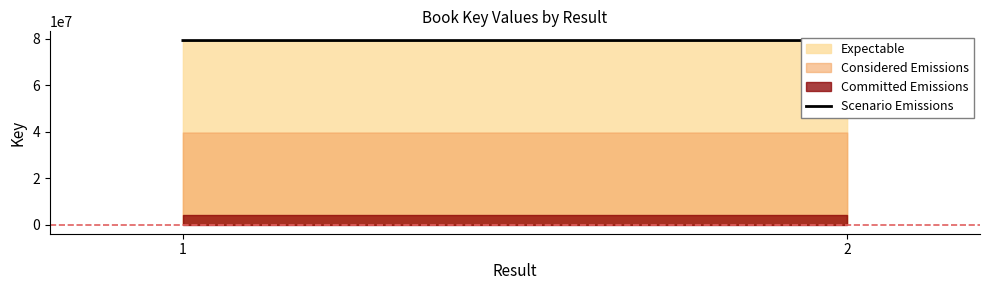

Is it true that the value at 1 is 125817351?

False